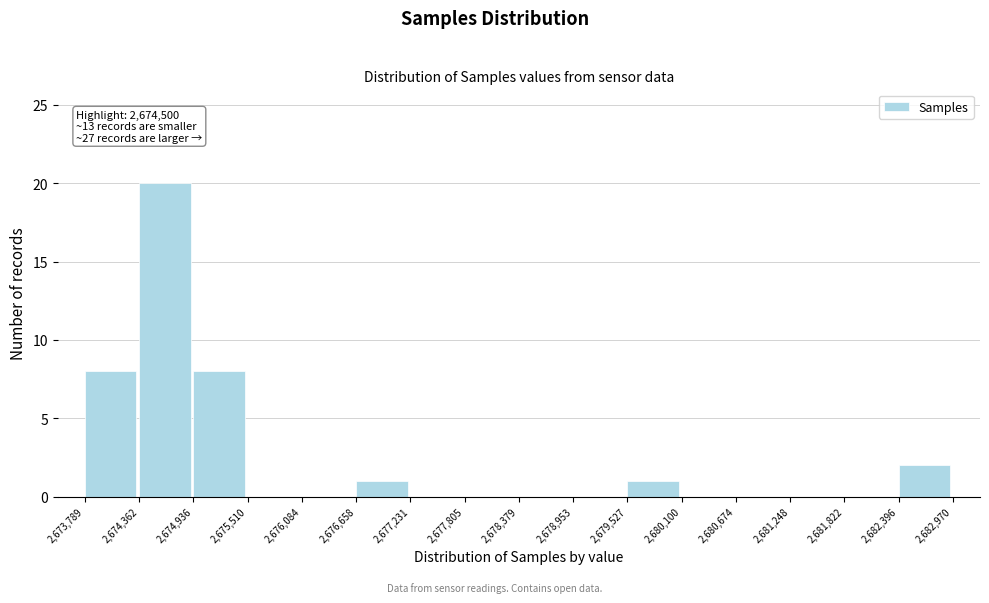

Over which range of the x-axis is the bar tallest?

2,674,362 to 2,674,936